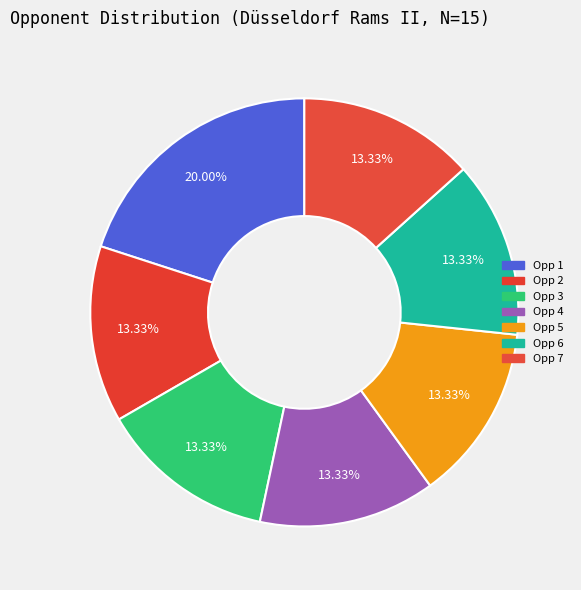

Does any single category account for the majority?

No